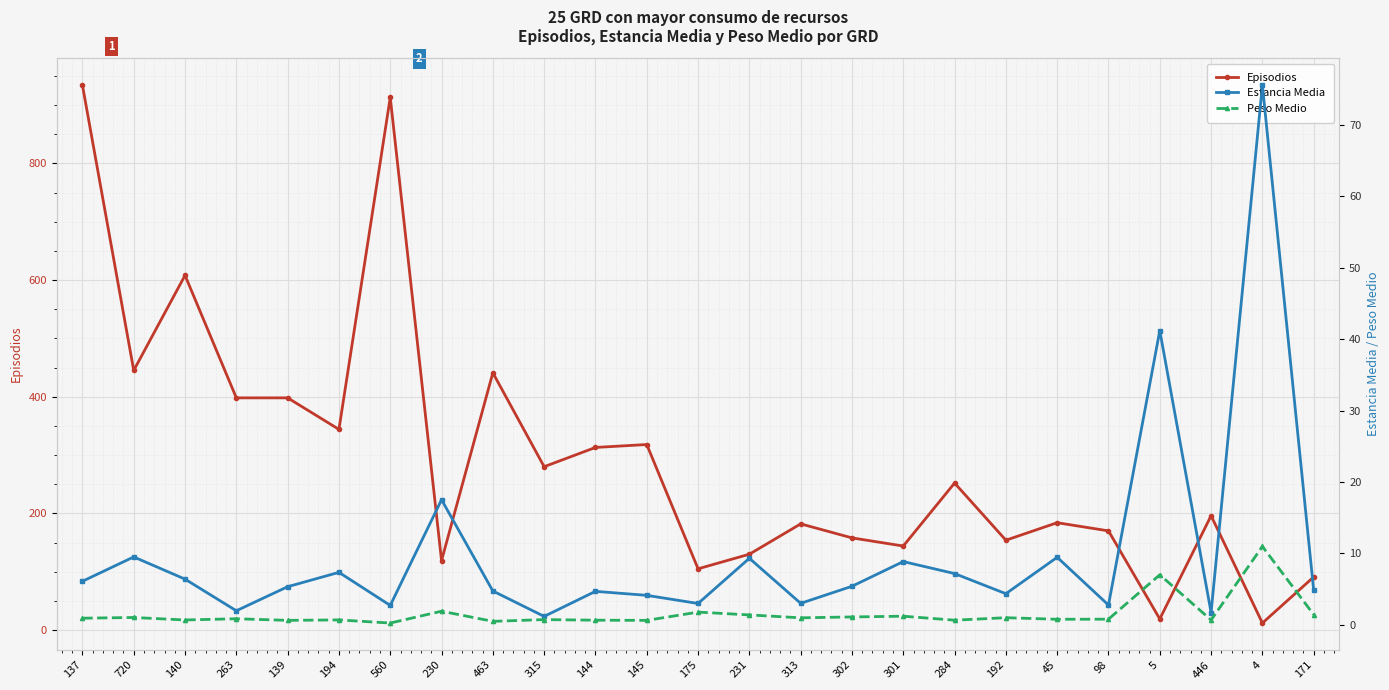

How many lines are shown in the chart?

3